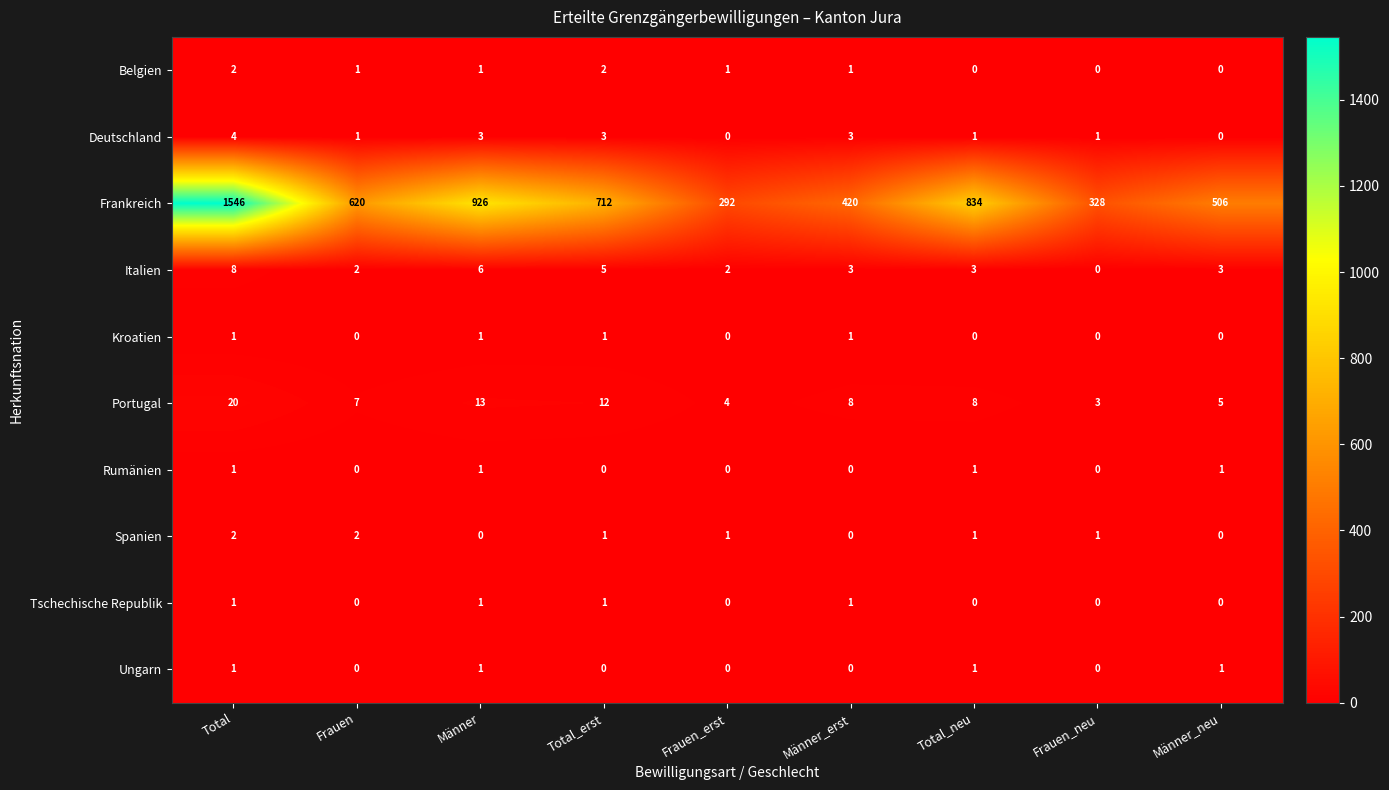

The Frankreich series shows 141 at Männer_neu. True or false?

False